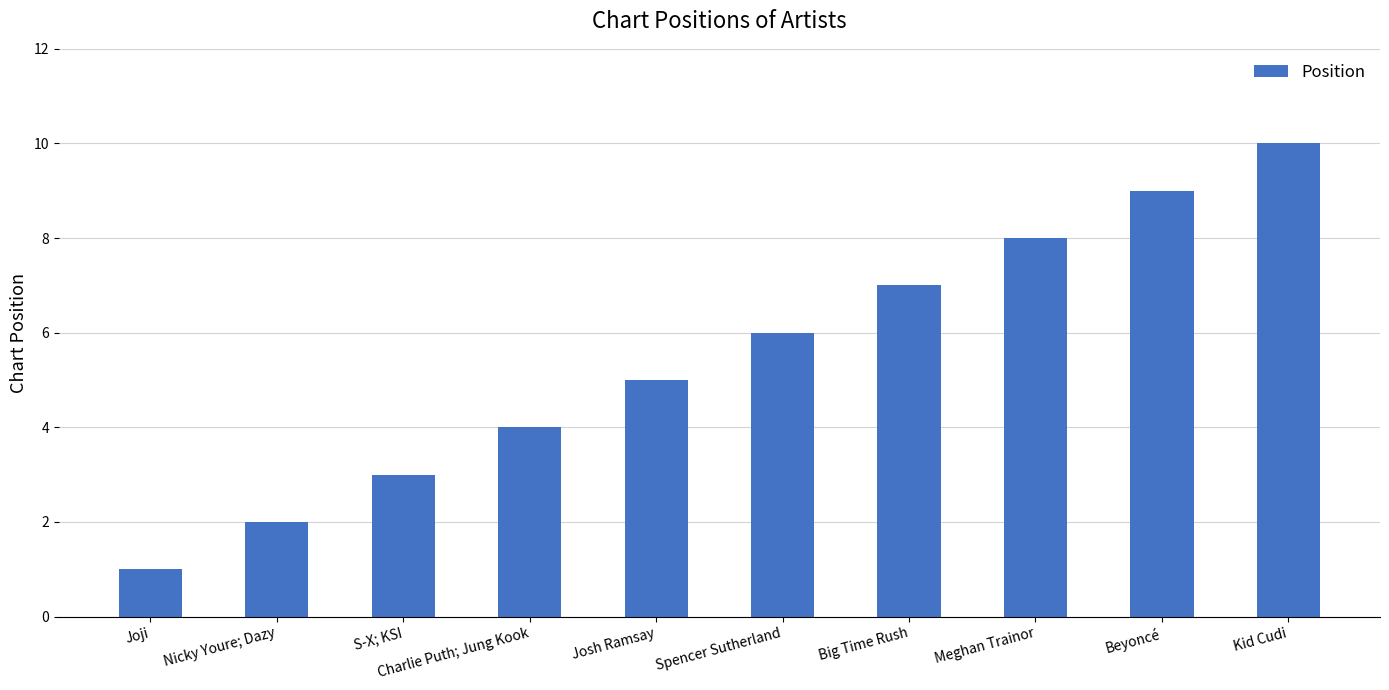

What is the value of the 5th bar from the left?

5